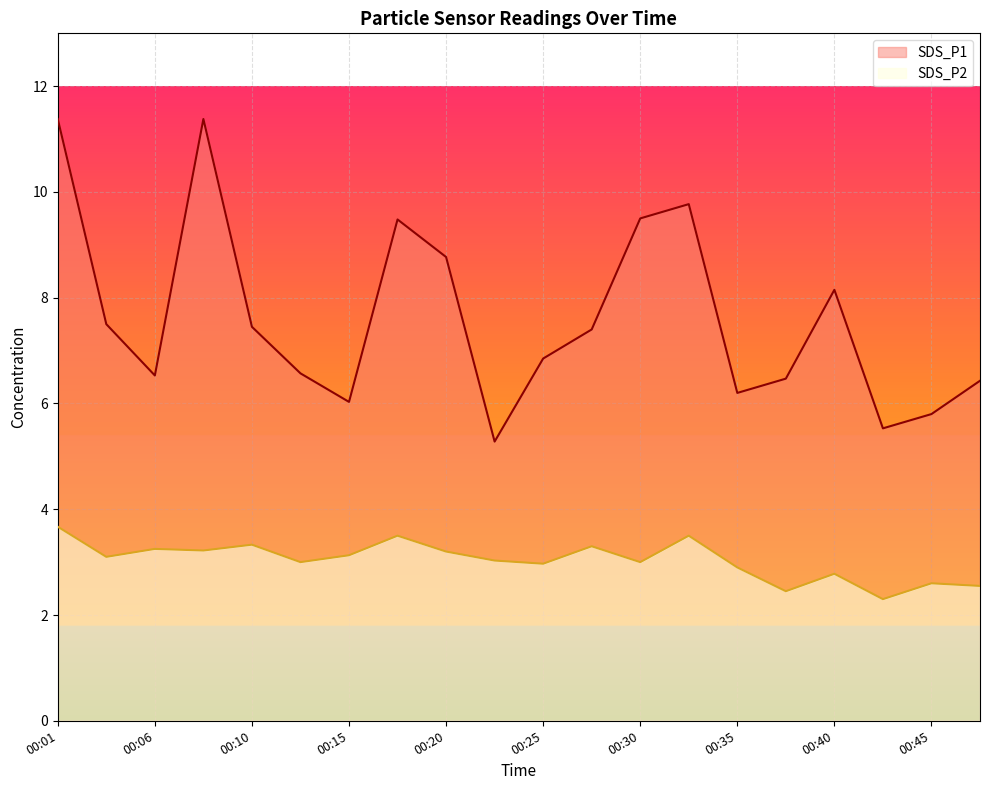

What is the total value across all series at 00:10?

10.8